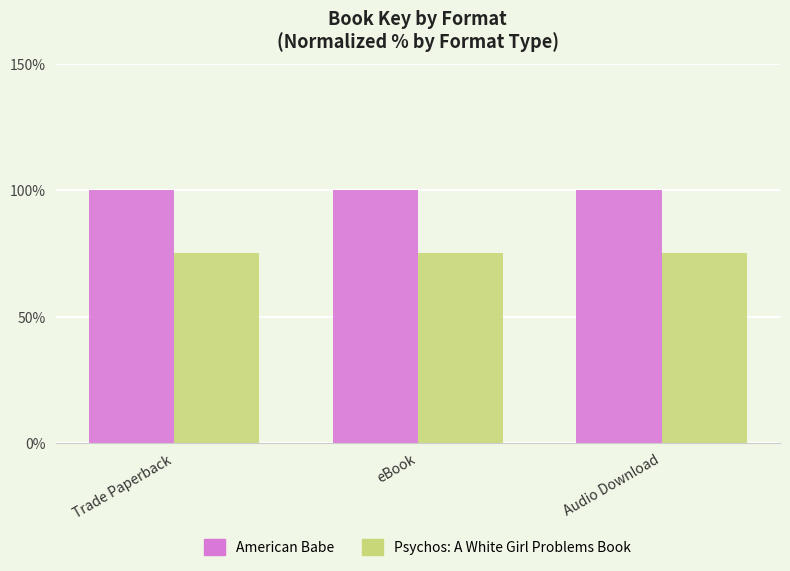

The value of American Babe at Trade Paperback is 140.4. True or false?

False